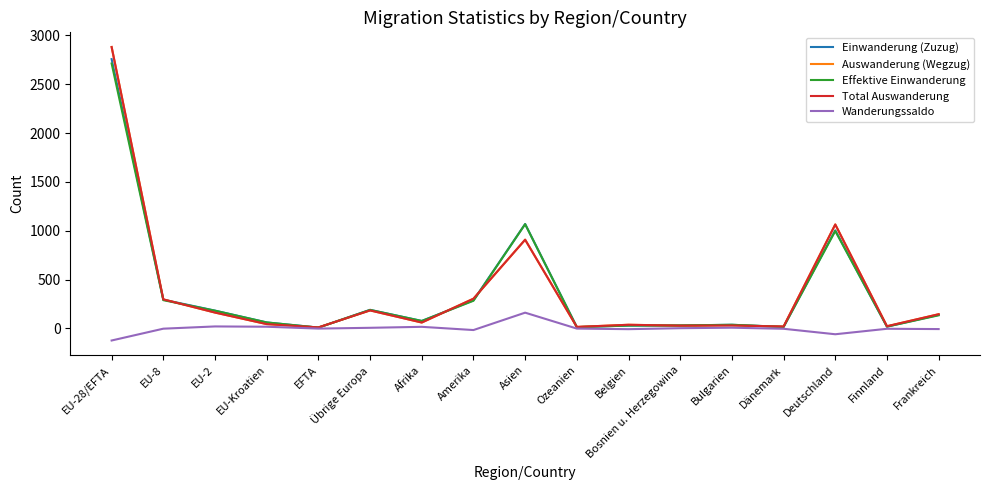

List the labels in order of Wanderungssaldo value, largest first.

Asien, EU-2, EU-Kroatien, Afrika, Bulgarien, Übrige Europa, Bosnien u. Herzegowina, EFTA, Ozeanien, EU-8, Dänemark, Finnland, Frankreich, Belgien, Amerika, Deutschland, EU-28/EFTA